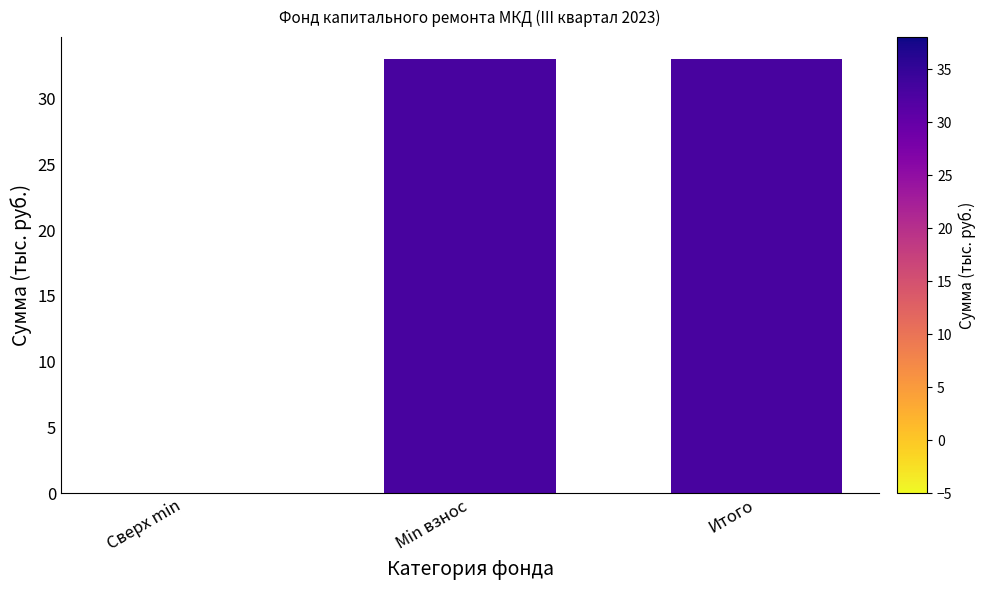

What is the maximum value shown in the chart?

33.0